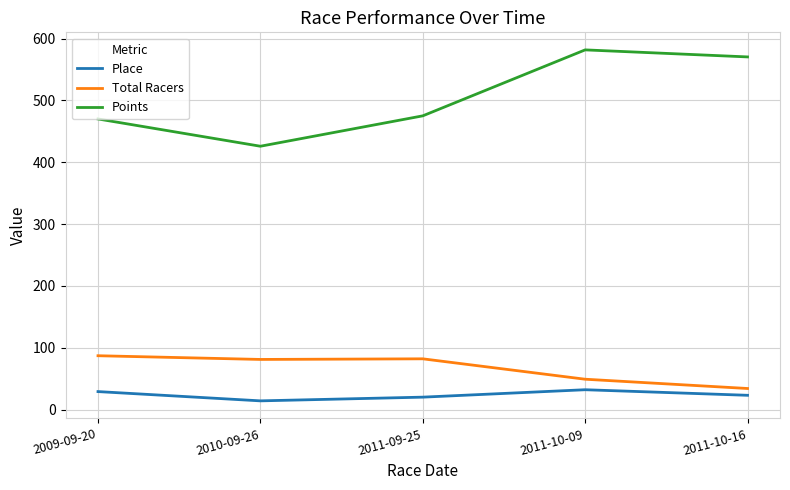

The Points series shows 570.4 at 2011-10-16. True or false?

True